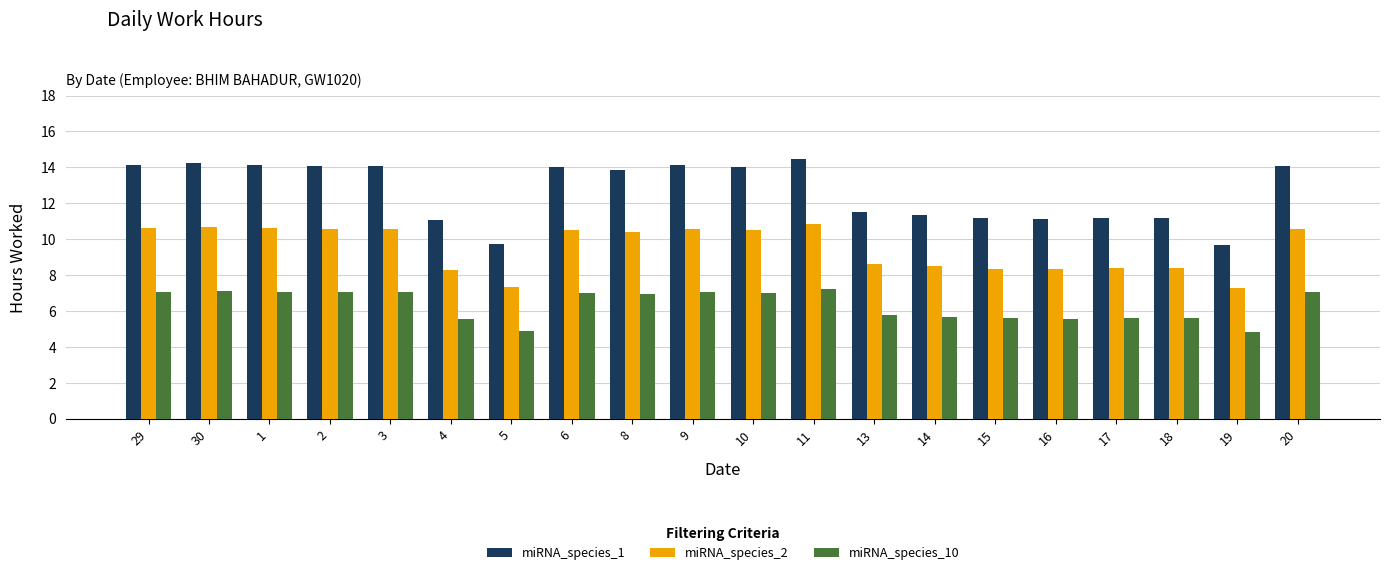

The miRNA_species_10 series shows 7.4 at 14. True or false?

False